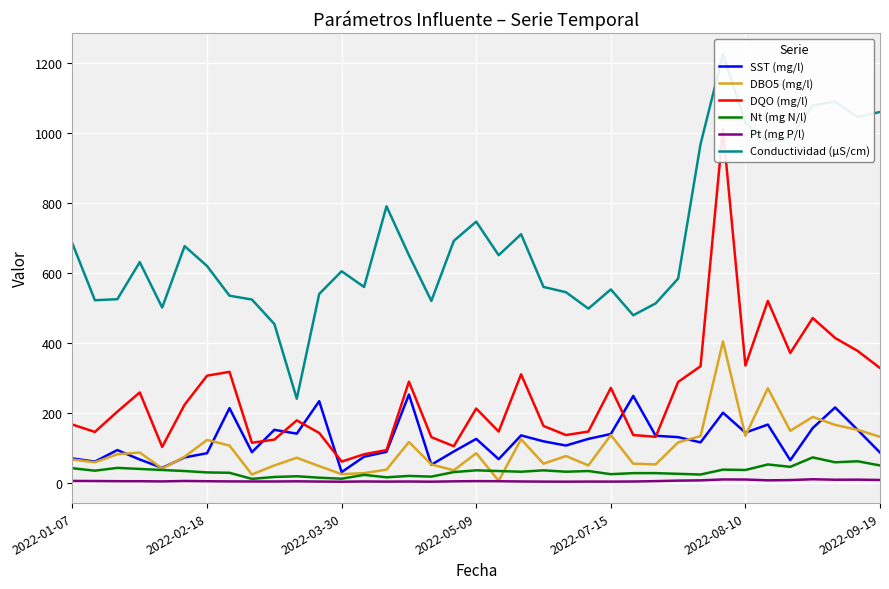

What is the maximum value for Nt (mg N/l)?

72.0